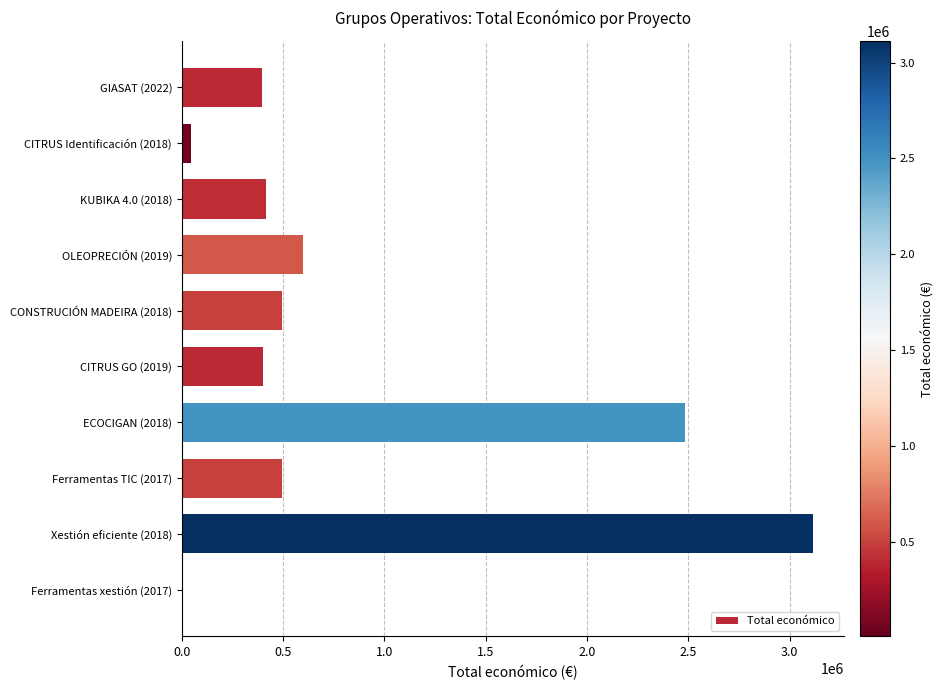

At which label is the value closest to 1559749?

ECOCIGAN (2018)